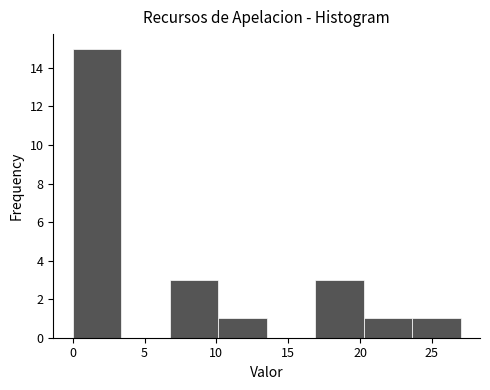

Reading left to right, transcribe this chart: for each bar, give the range it covers on the x-axis and its height. Neither the bar edges nor the heights are printed on the chart, so give them approximately, as read against the axes.

0.0 to 3.5: 15
3.5 to 7.0: 0
7.0 to 10.0: 3
10.0 to 13.5: 1
13.5 to 17.0: 0
17.0 to 20.5: 3
20.5 to 23.5: 1
23.5 to 27.0: 1